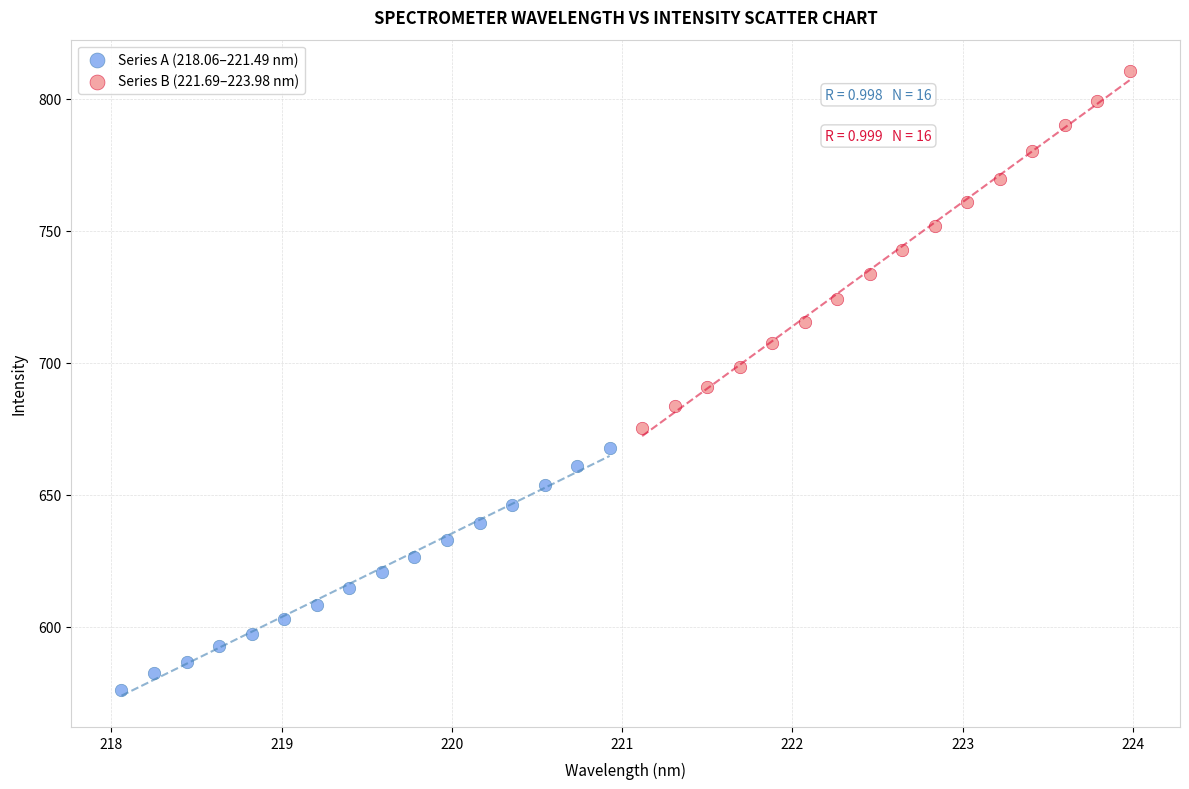

Which series reaches the maximum Y coordinate?

Series B (221.69–223.98 nm)